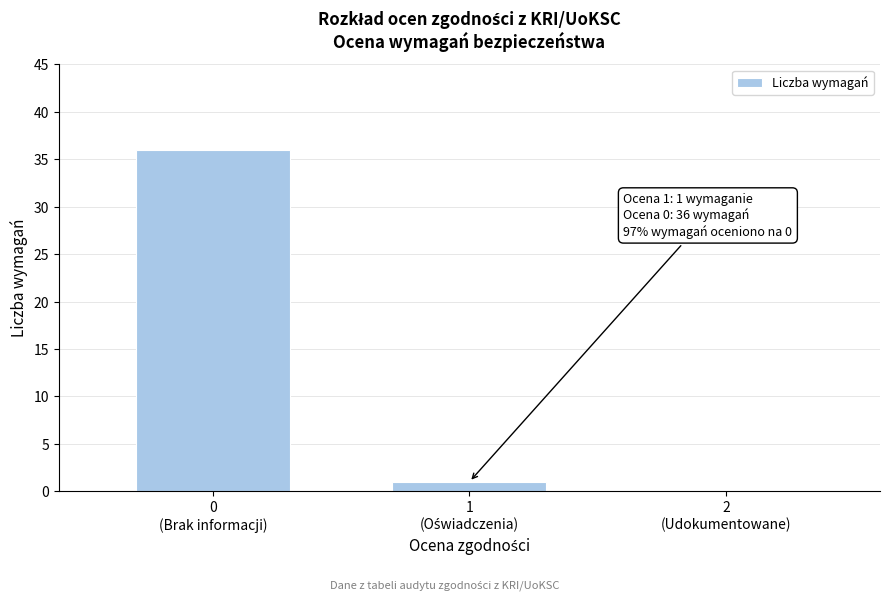

What is the sum of all values?

37